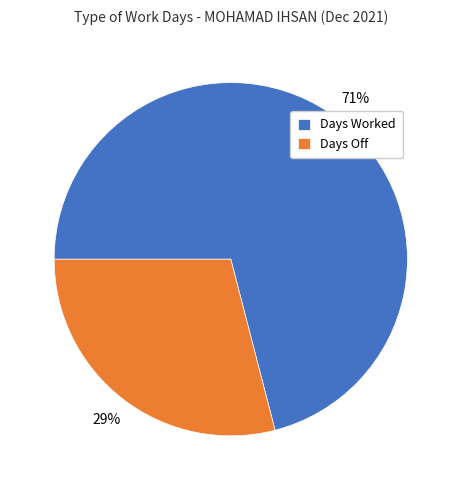

Which has a higher value, Days Worked or Days Off?

Days Worked